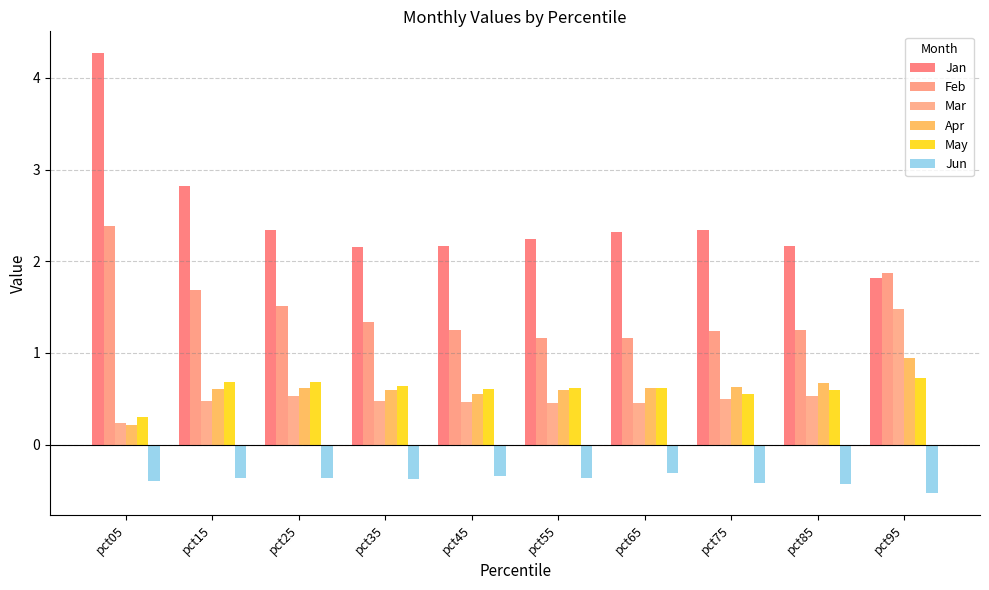

What is the sum of the Feb values at pct75 and pct55?

2.4